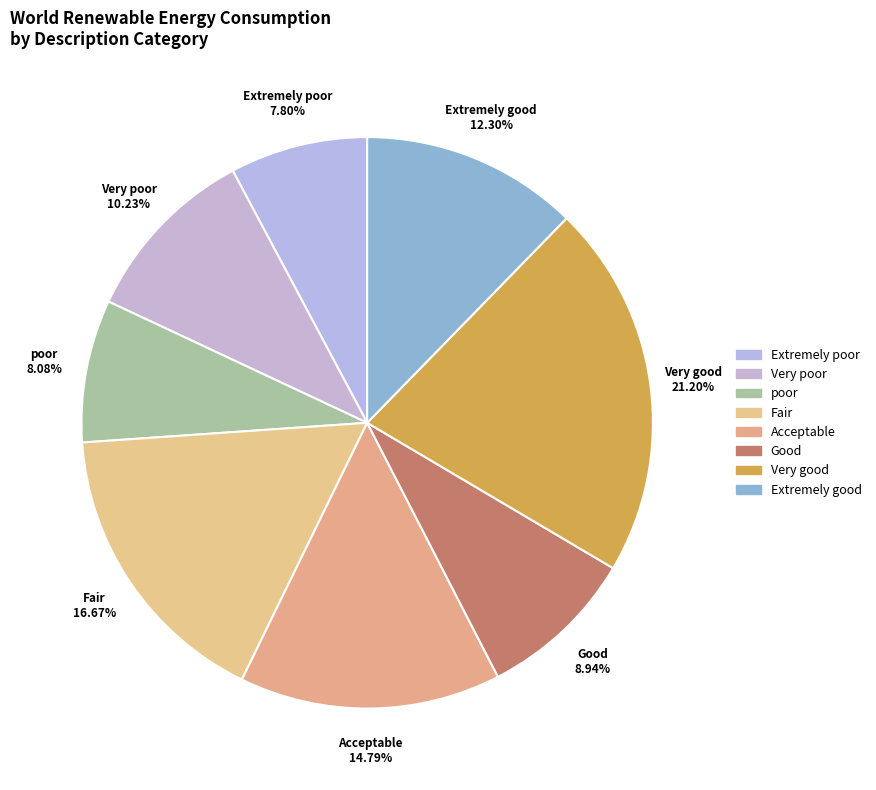

Is the sum of poor and Fair greater than half?

No